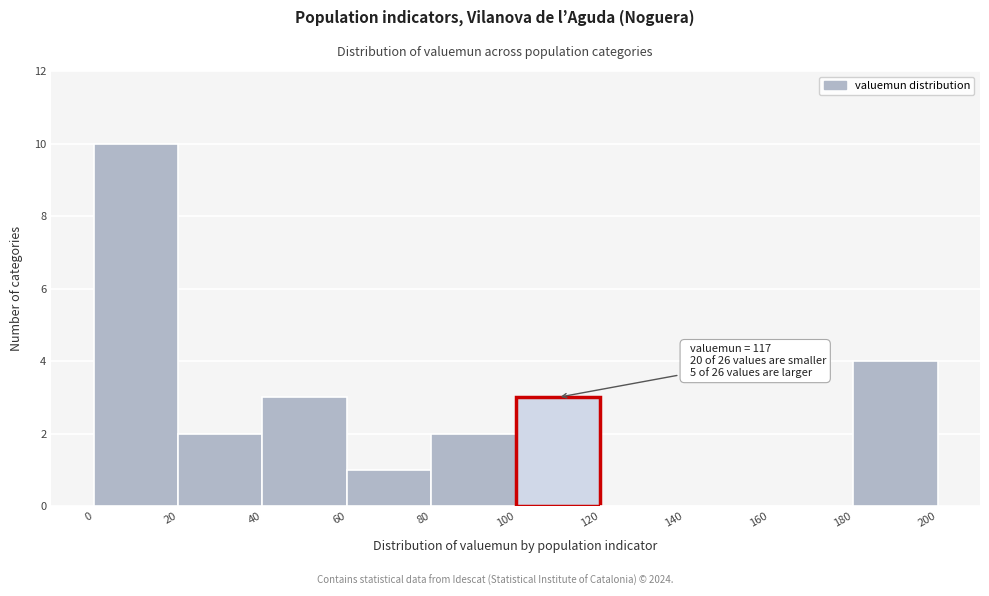

Over which range of the x-axis is the bar tallest?

0 to 20